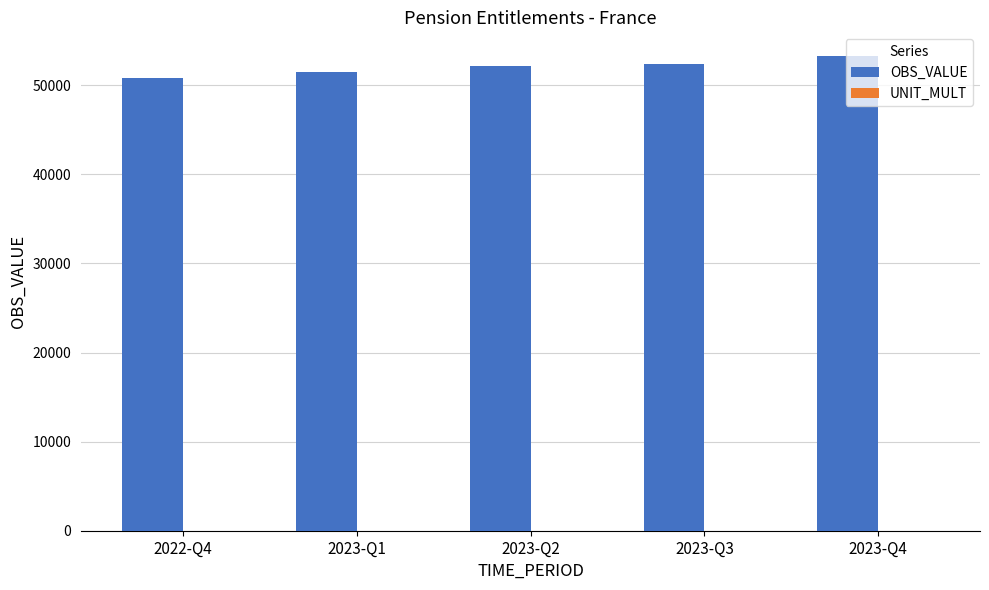

What is the total value across all series at 2023-Q3?

52420